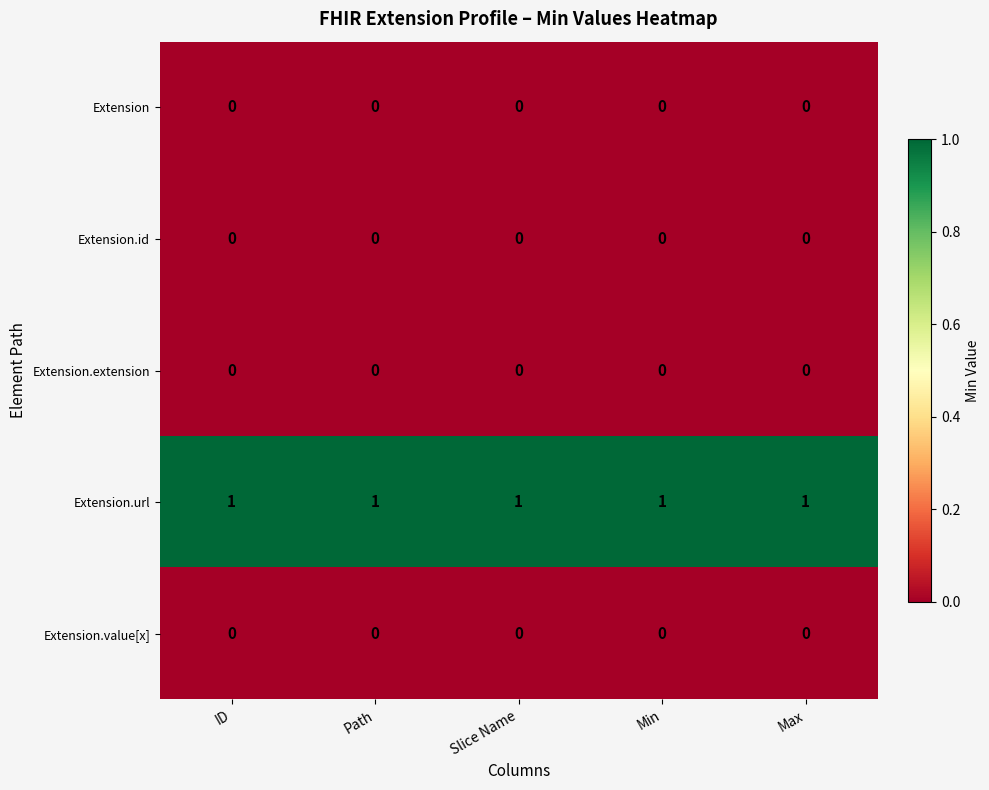

True or false: Extension.id has a value of 0 at ID.

True